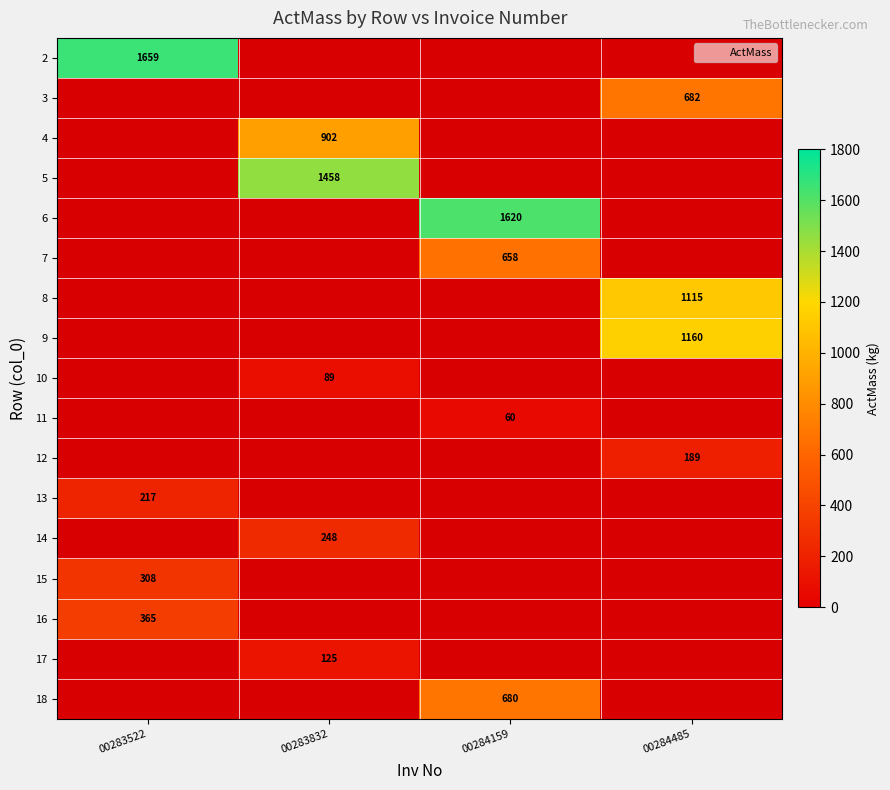

How many series are shown in this chart?

17